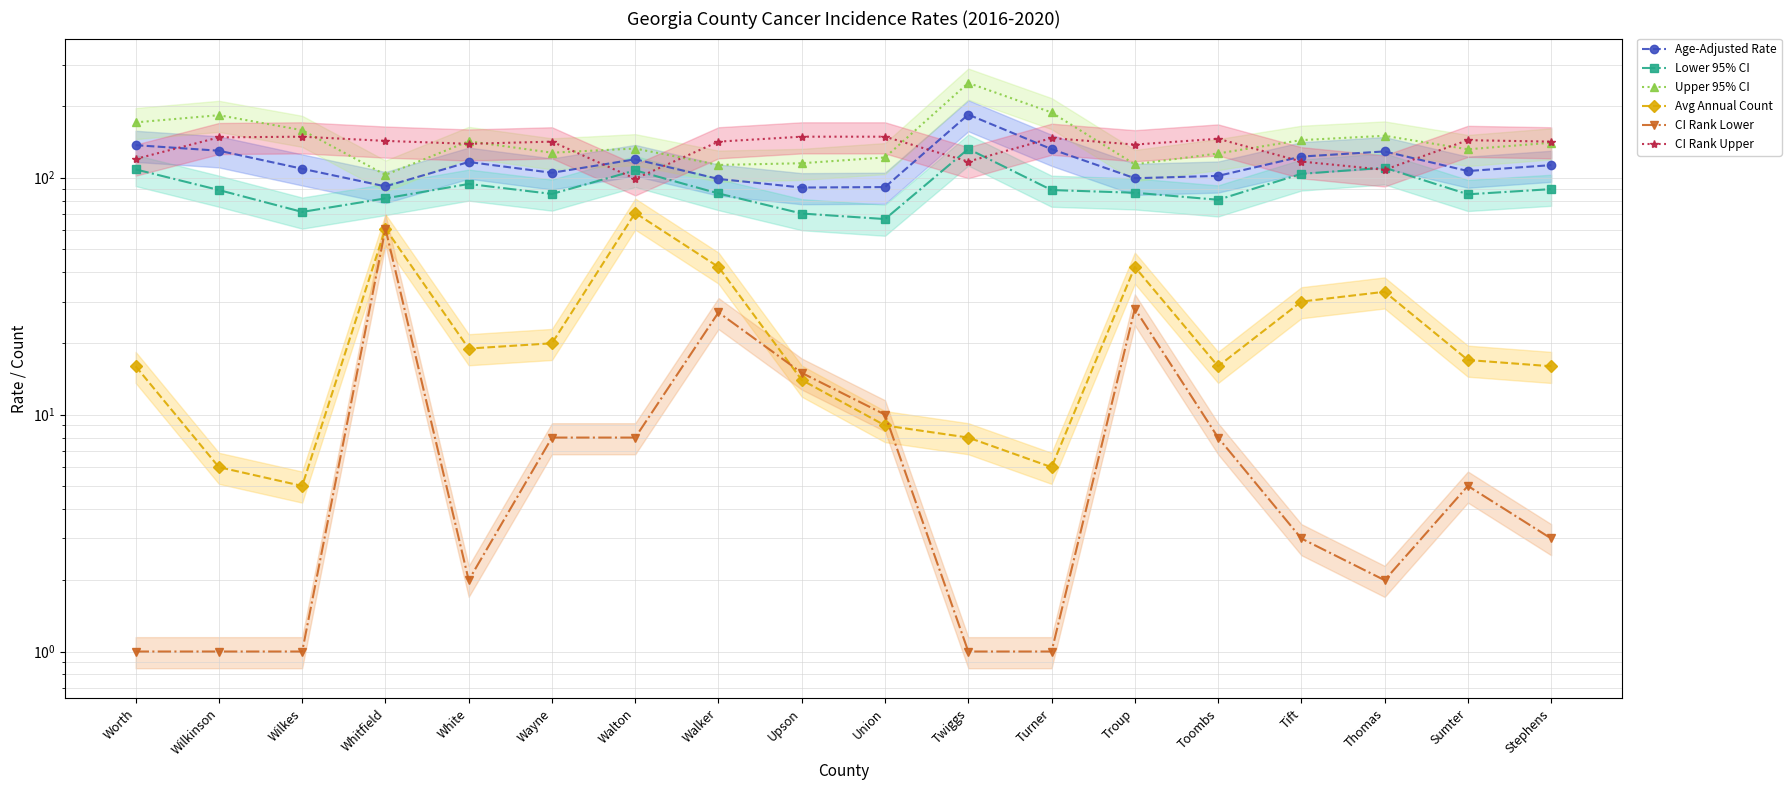

Rank the series by their maximum value, from lowest to highest.

CI Rank Lower, Avg Annual Count, Lower 95% CI, CI Rank Upper, Age-Adjusted Rate, Upper 95% CI